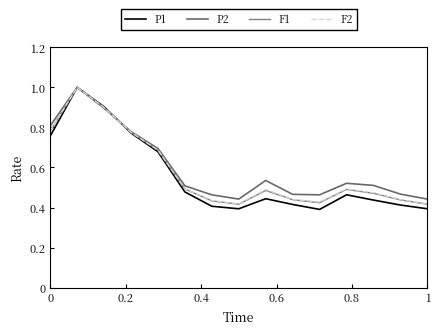

What are all the series names shown in the legend?

P1, P2, F1, F2